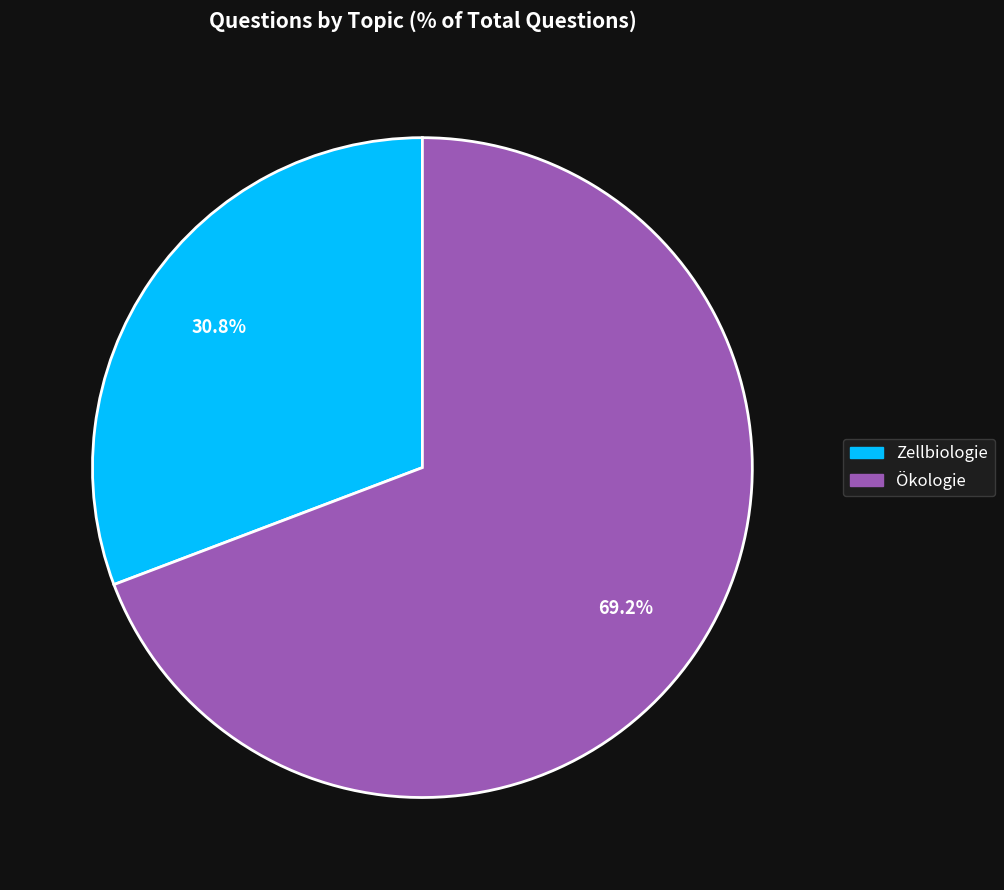

Which slice represents more than half of the pie?

Ökologie